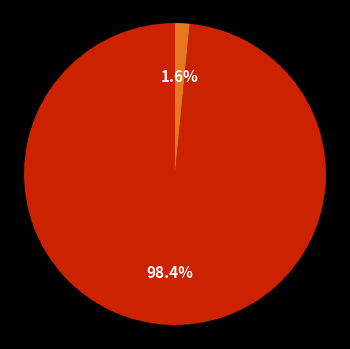

Is there any slice that represents more than half of the pie?

Yes